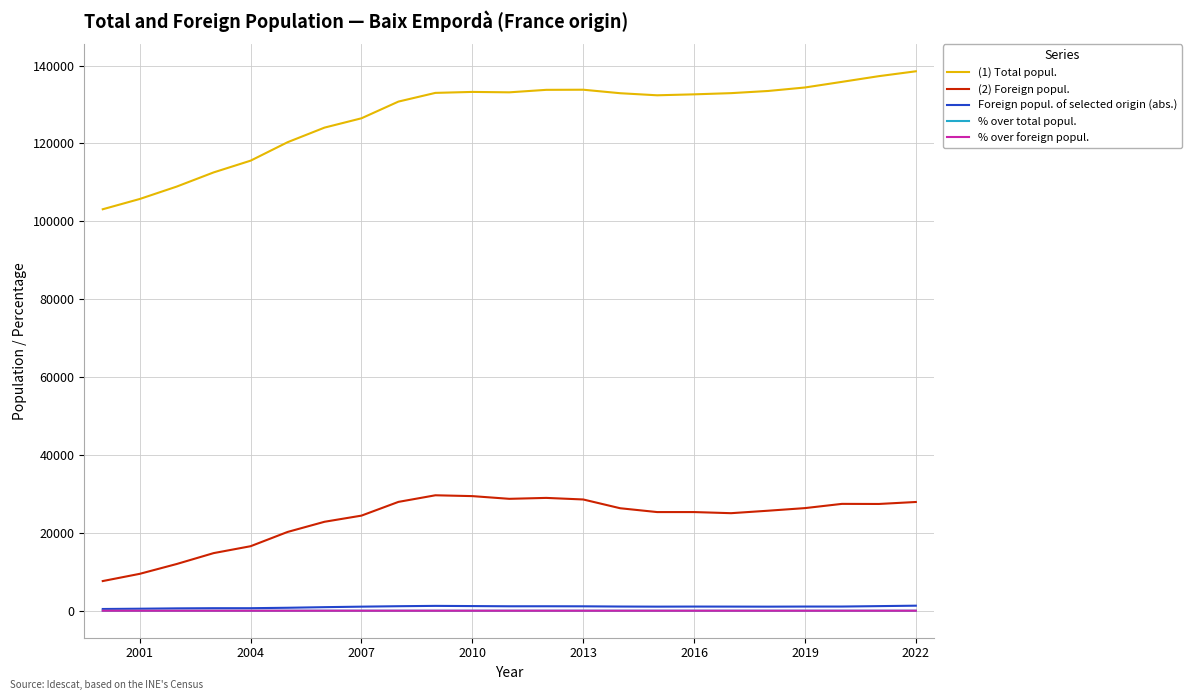

True or false: % over foreign popul. and (1) Total popul. cross at least once.

False